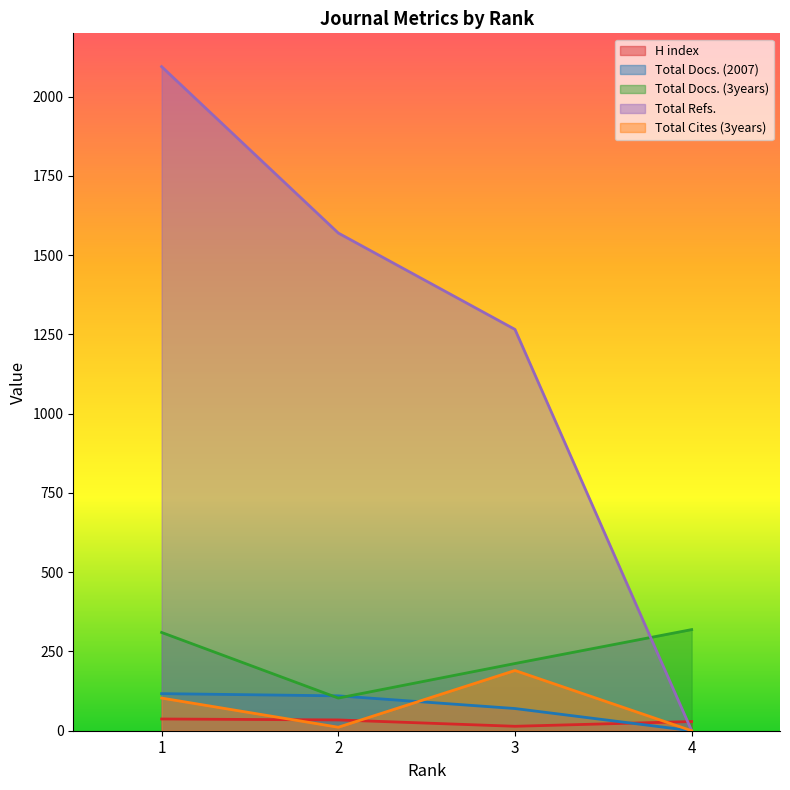

Between 4 and 3, which is larger?

4